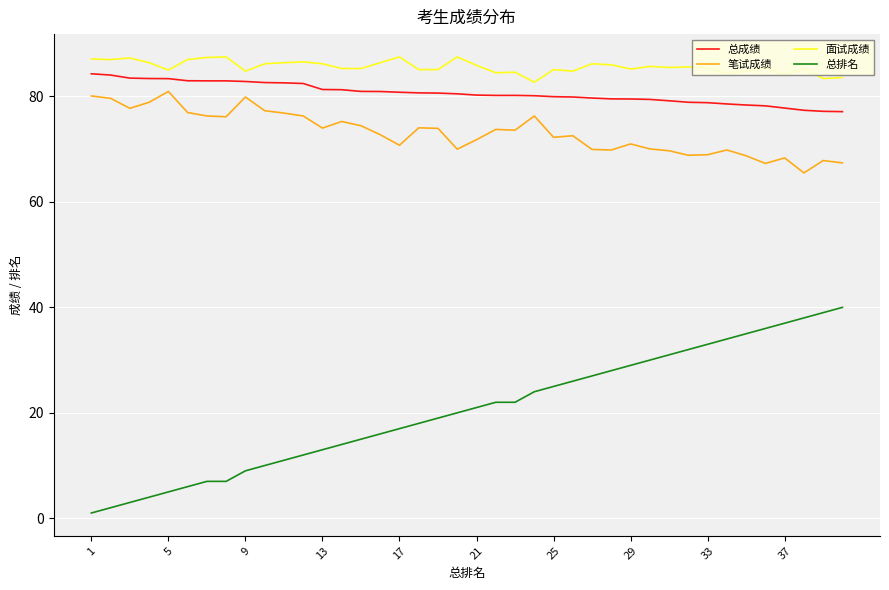

What is the difference between the maximum and minimum values in the 总成绩 series?

7.2